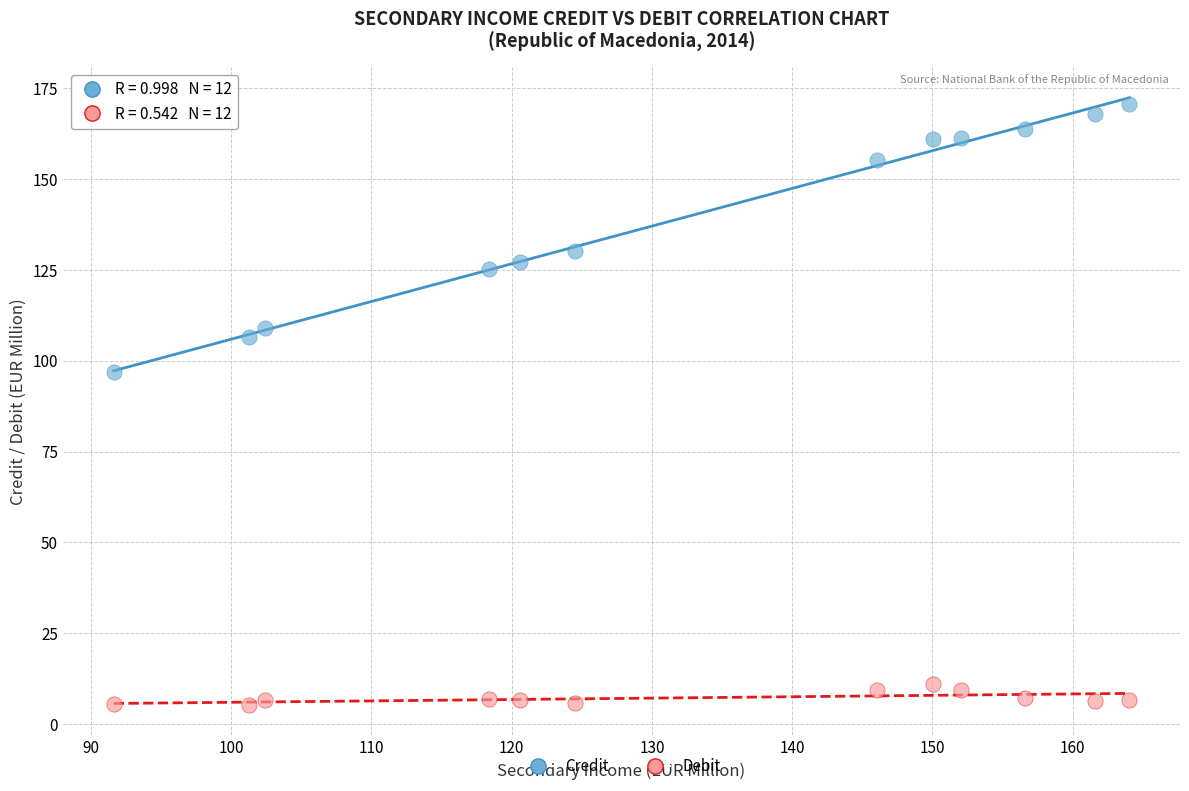

Which series contains the highest Y value?

Credit